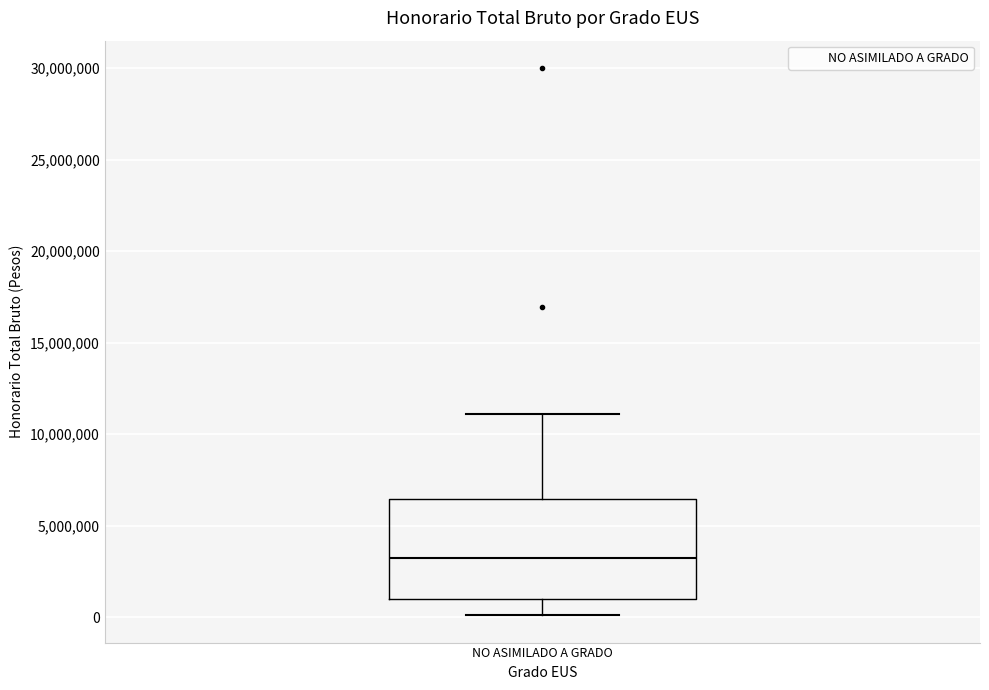

Where is the lower edge of the box for NO ASIMILADO A GRADO on the y-axis? The values are not printed on the chart, so give them approximately, as read against the axis.

1000000